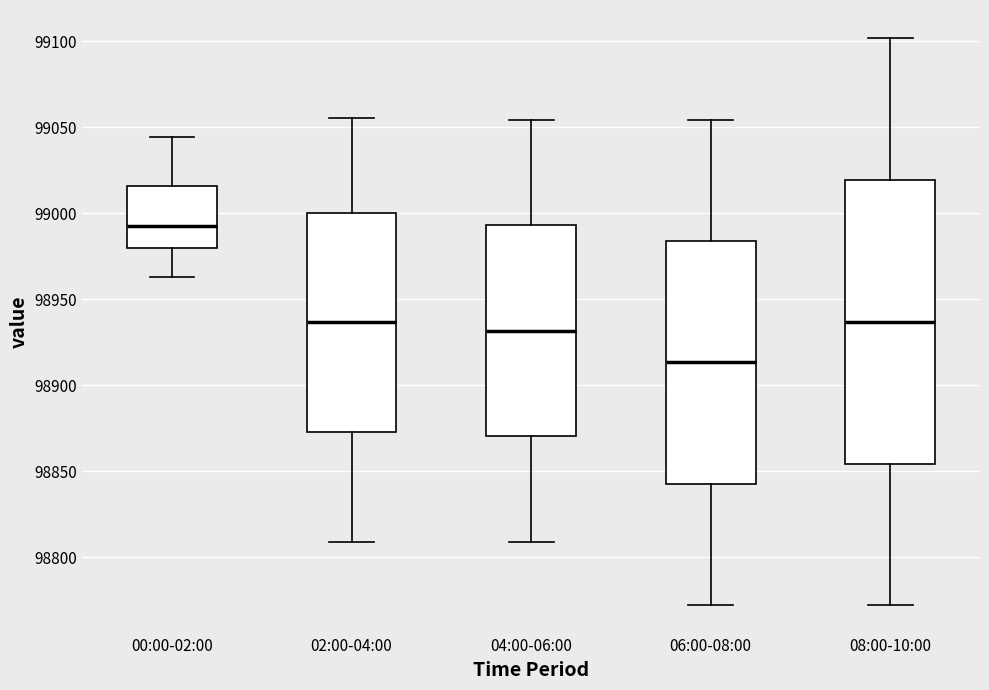

Reading left to right, read every box against the y-axis: the position of its median line, the range the box covers, and the ends of its whiskers. The values are not printed on the chart, so give them approximately, as read against the axis.

00:00-02:00: median 98990, box 98980 to 99015, whiskers 98965 to 99045
02:00-04:00: median 98935, box 98875 to 99000, whiskers 98810 to 99055
04:00-06:00: median 98930, box 98870 to 98995, whiskers 98810 to 99055
06:00-08:00: median 98915, box 98845 to 98985, whiskers 98770 to 99055
08:00-10:00: median 98935, box 98855 to 99020, whiskers 98770 to 99100